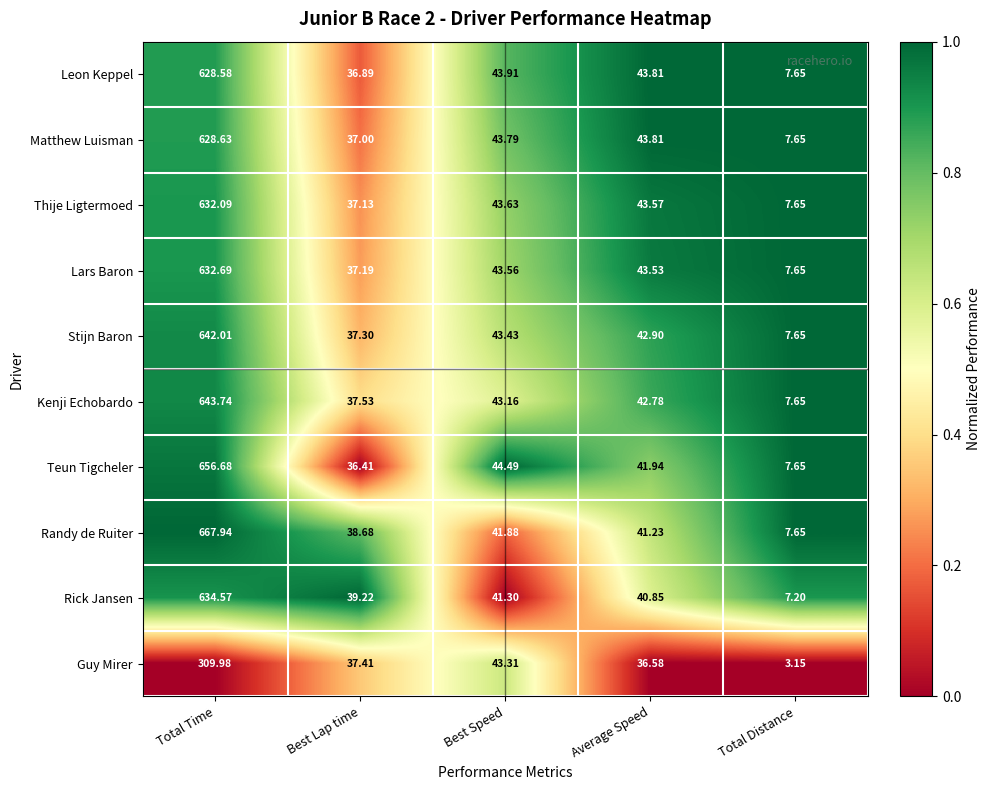

Which series has the largest total across all categories?

Randy de Ruiter